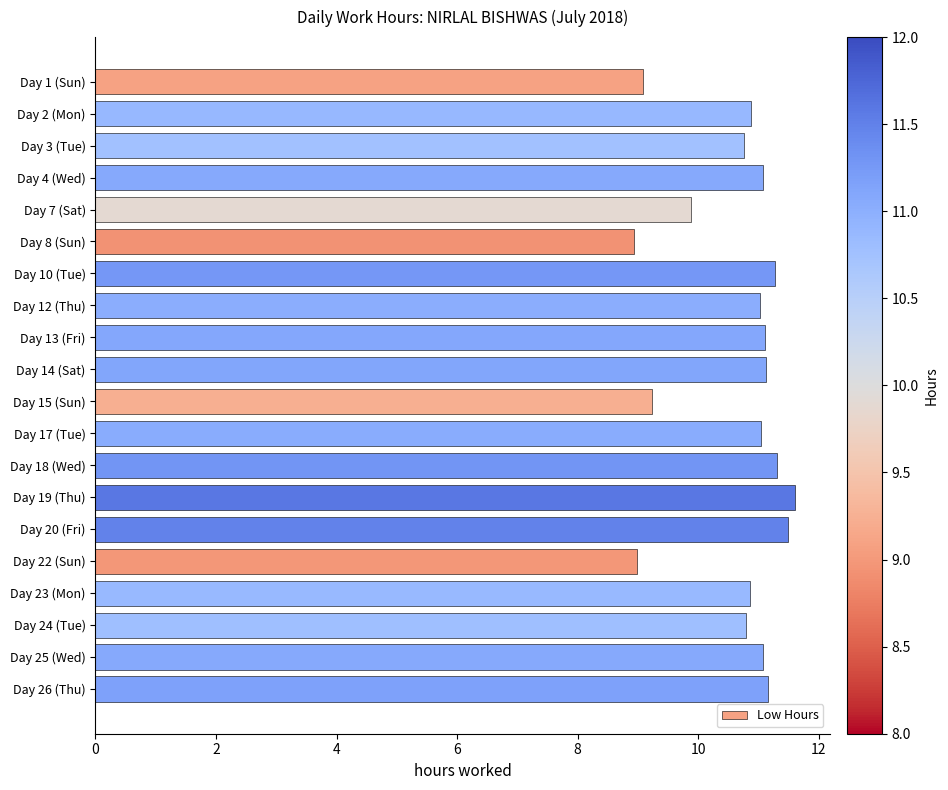

At which category does the chart reach its peak across all series?

Day 19 (Thu)